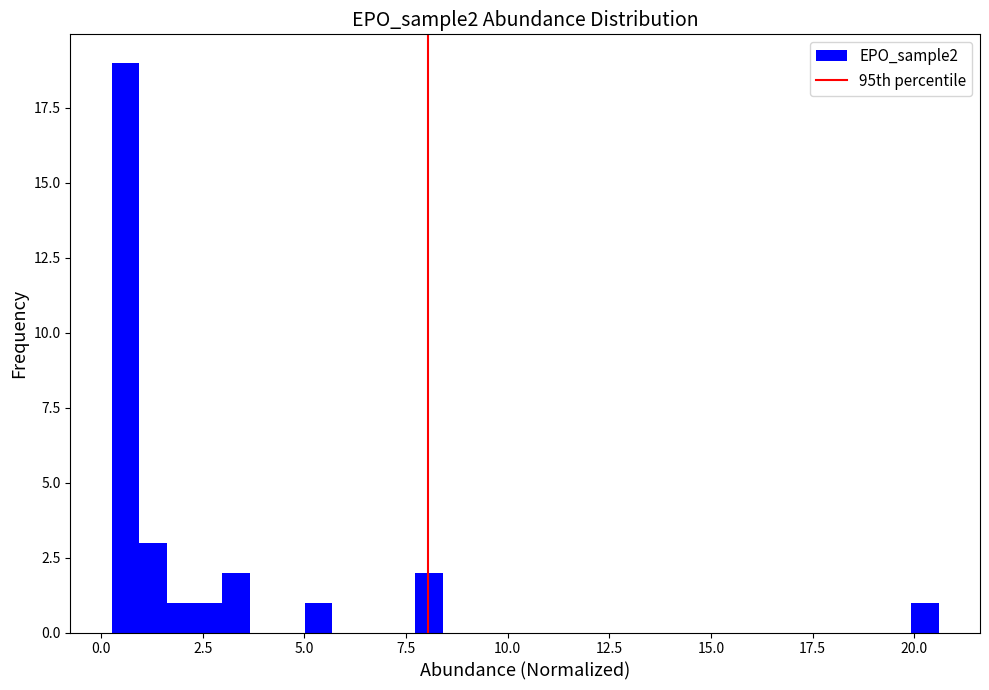

Around what value on the x-axis is the tallest bar? Give the approximate position of its centre, as read against the axis.

0.5